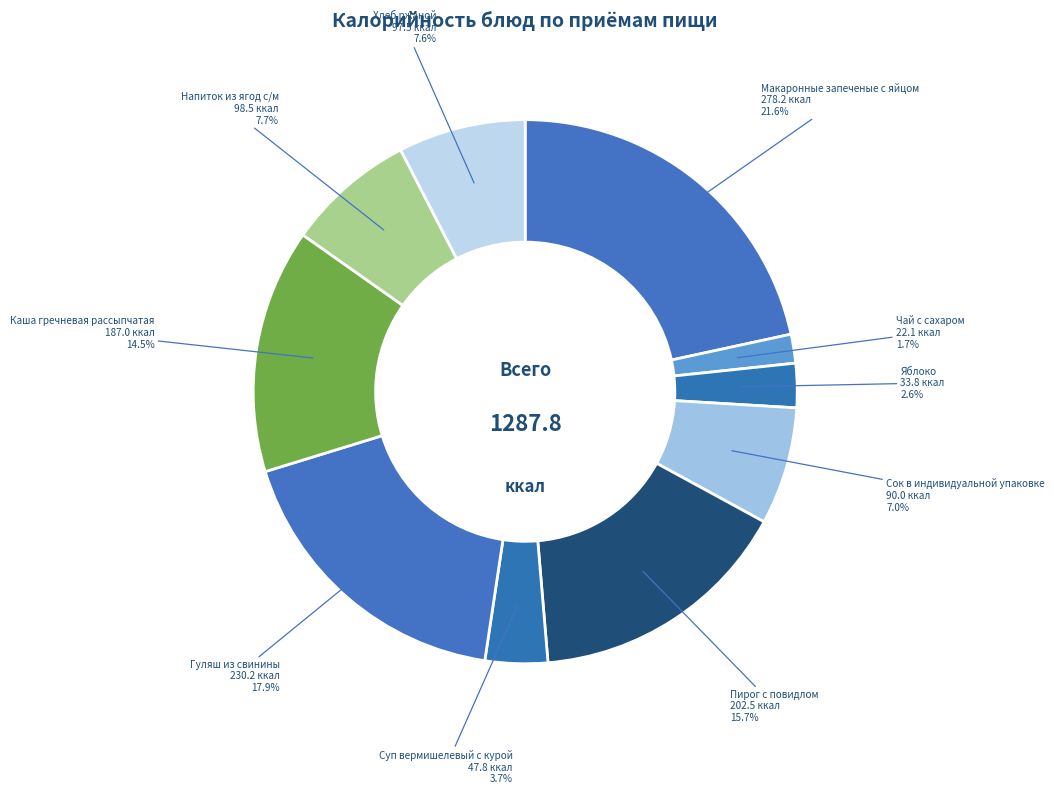

Does Хлеб ржаной account for over 50% of the chart?

No